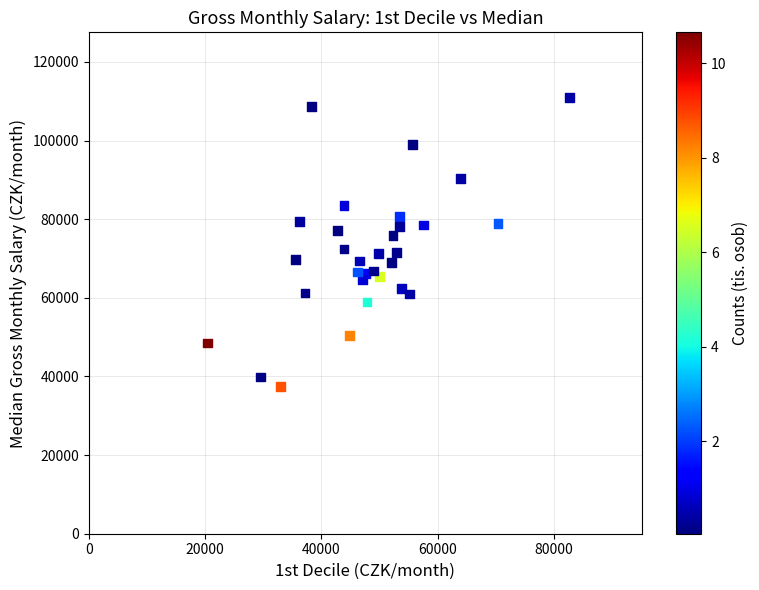

What is the range of Y values (max minus min)?

73499.3